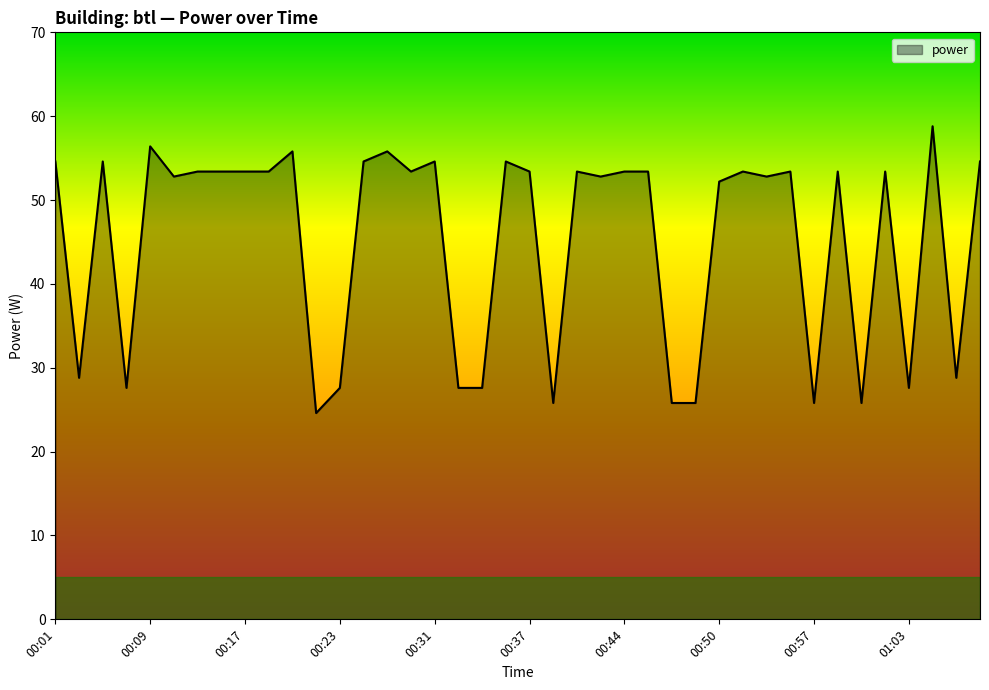

Does the chart have visible grid lines?

No